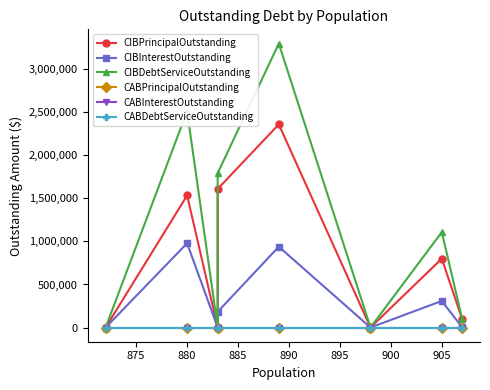

How many lines are shown in the chart?

6